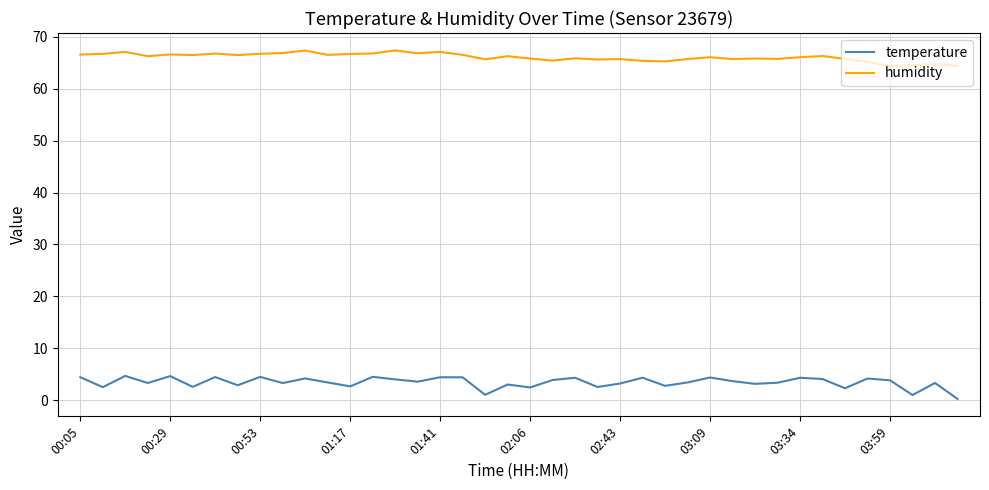

How many lines are shown in the chart?

2